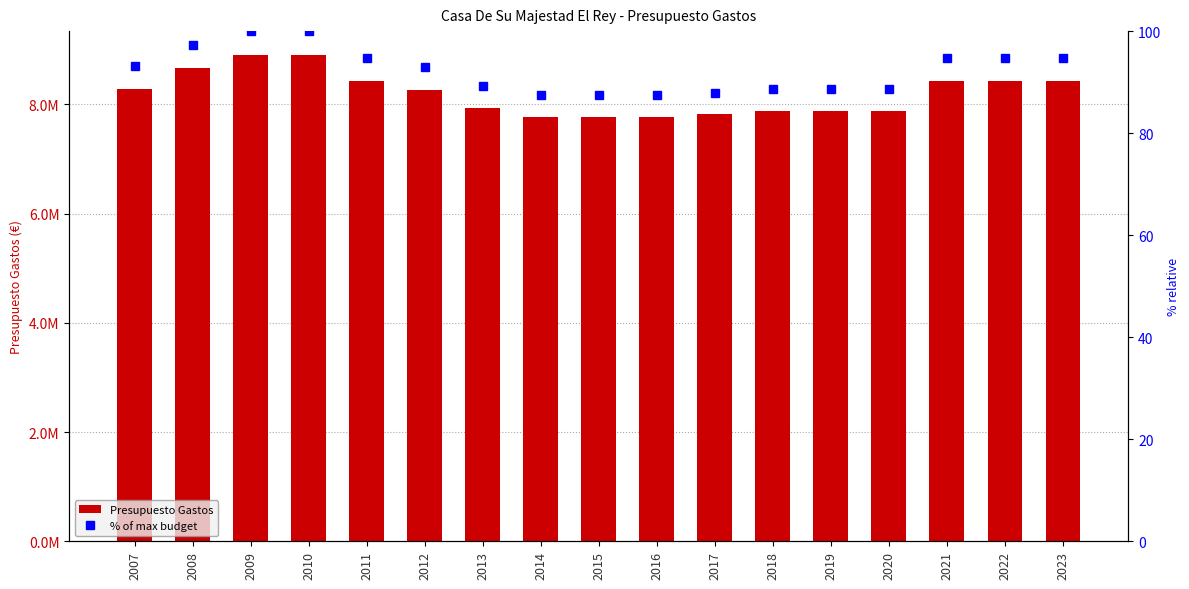

Are the bars horizontal?

No